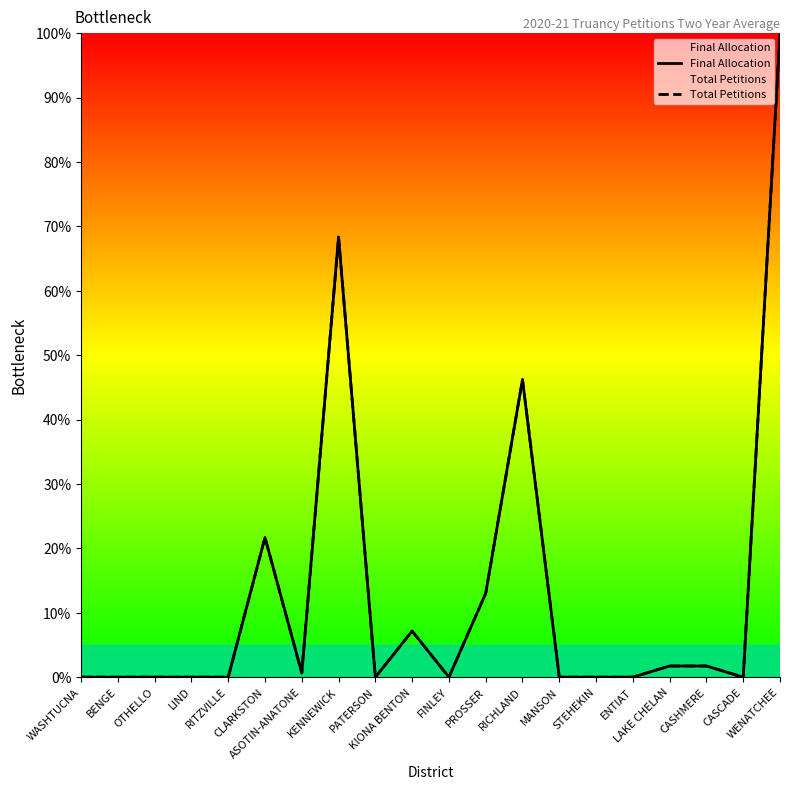

In Total Petitions, how many points are higher than both neighbors (excluding endpoints)?

4